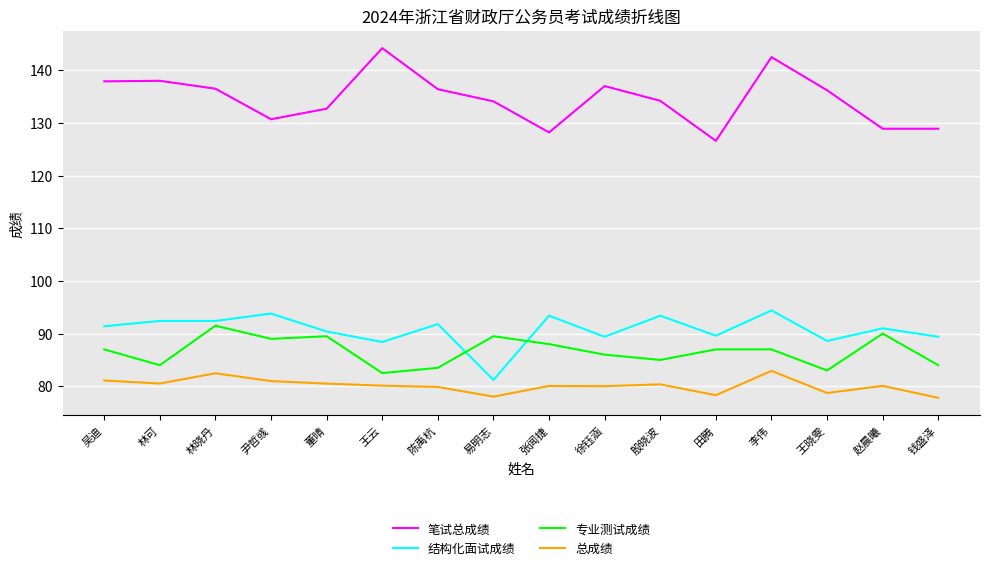

Which series changed the most between 王云 and 田腾?

笔试总成绩